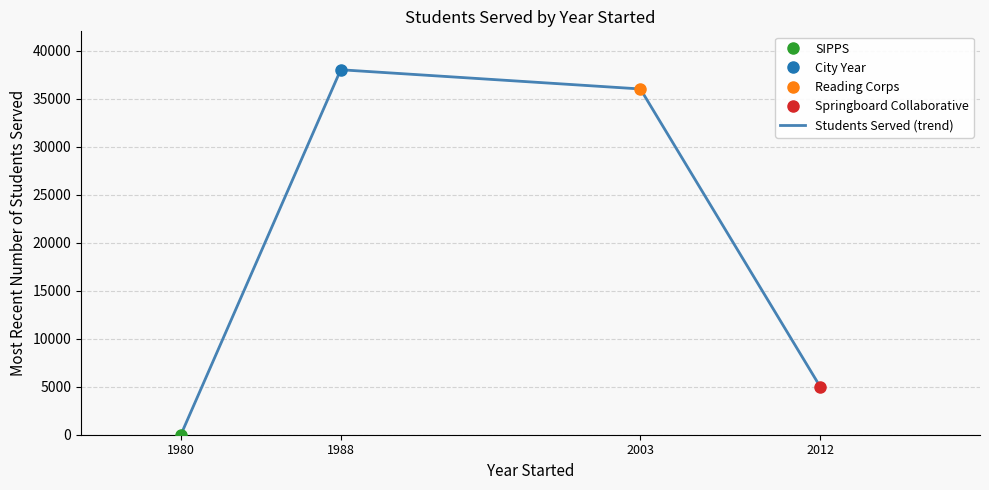

How many values are below 36000?

2